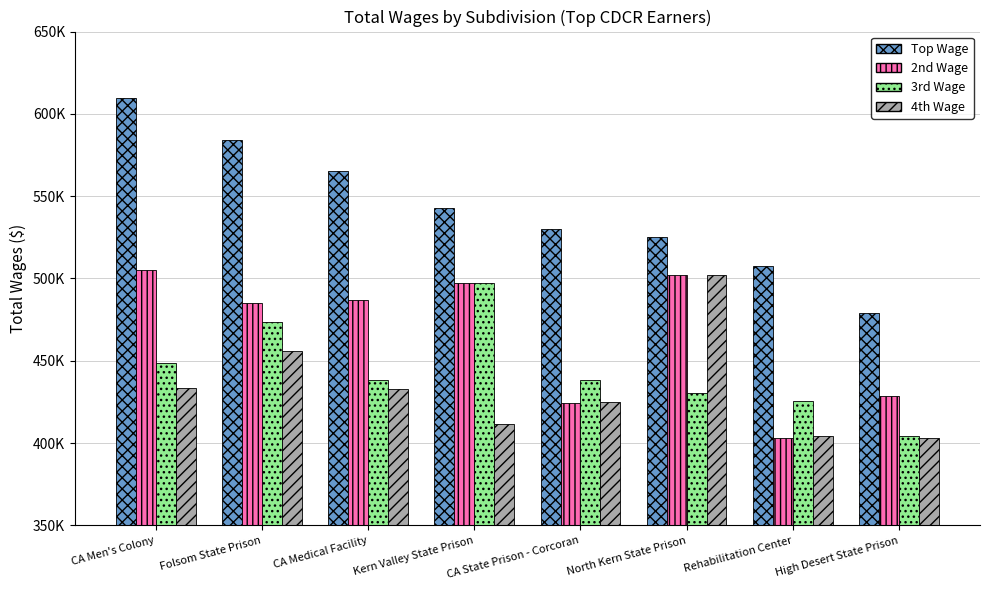

What is the value of the Top Wage bar at the 7th from the left?

507525.4